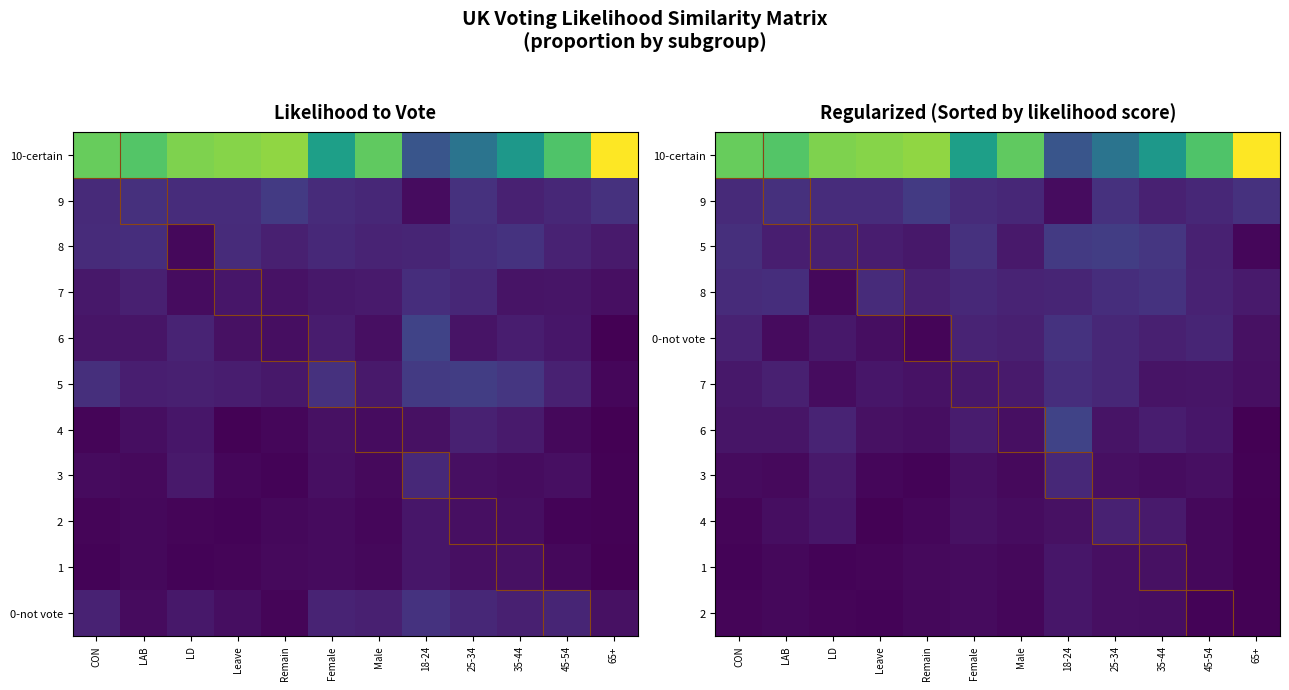

Is it true that 1 equals 0.0 at Remain?

False